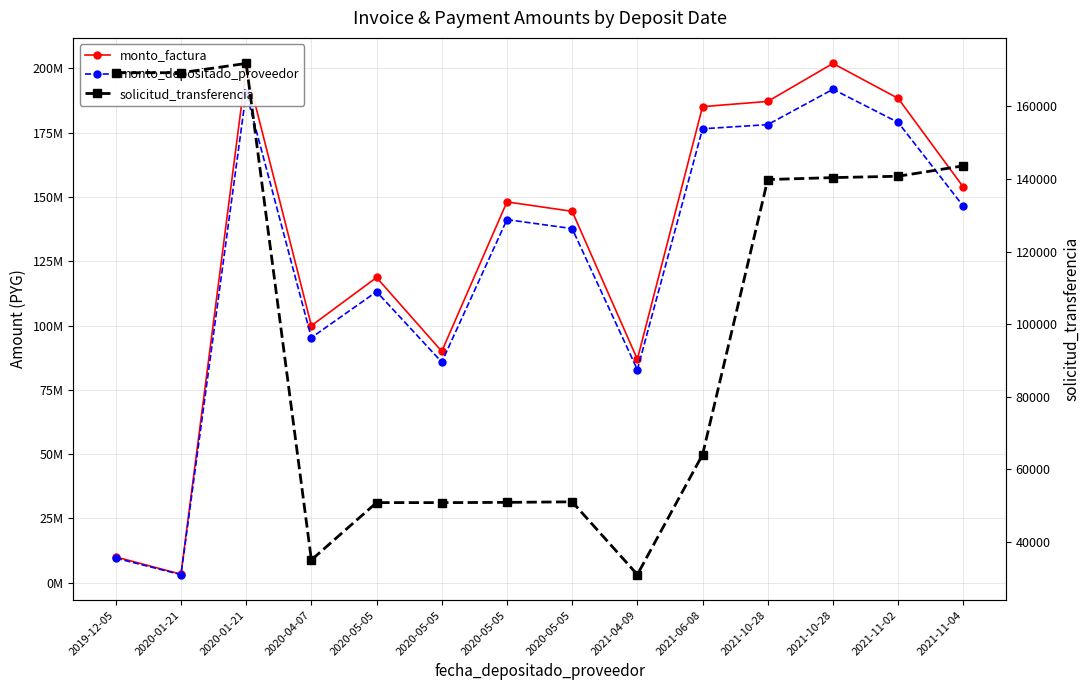

Which category has the highest value in the monto_depositado_proveedor series?

2021-10-28